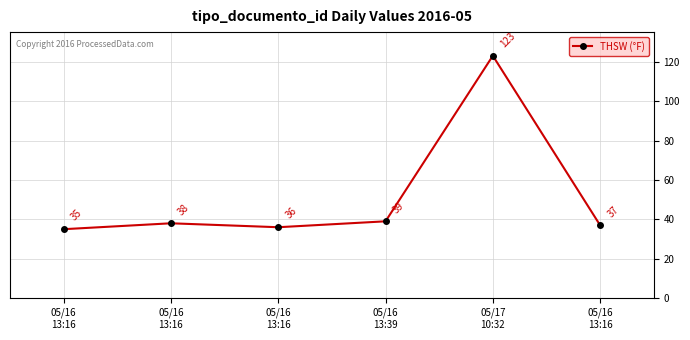

What is the value of the 5th point from the left?

123